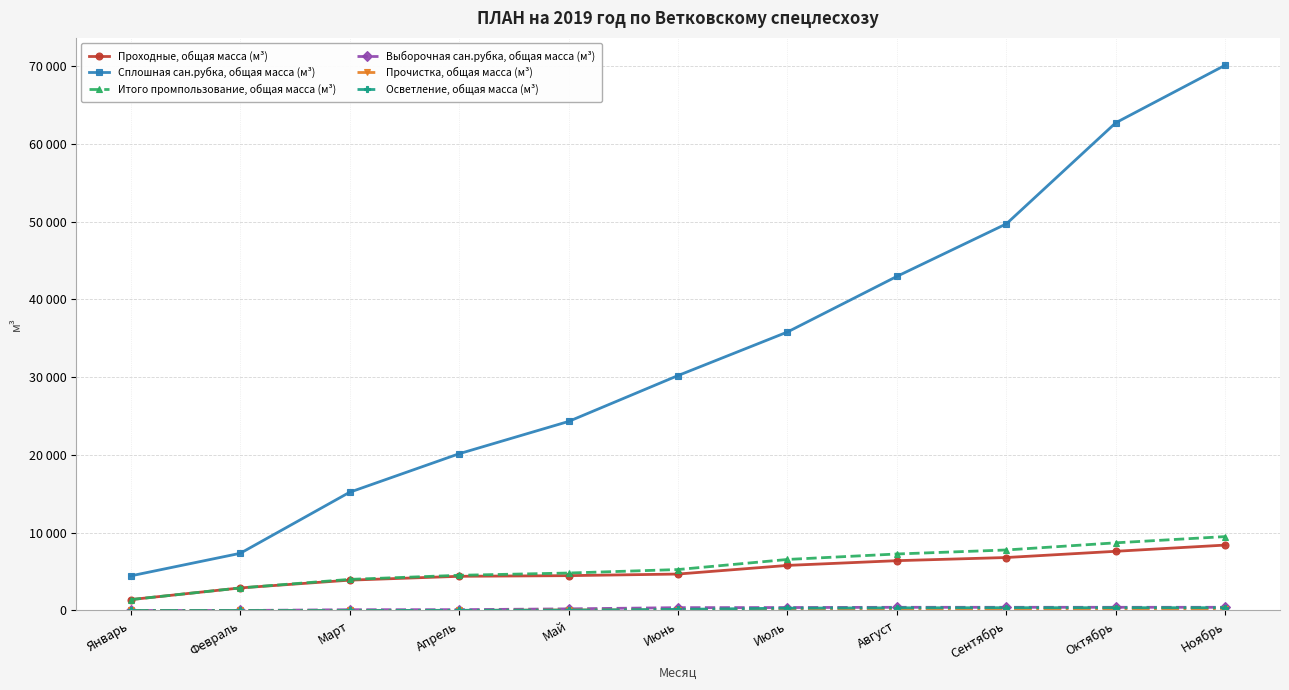

Which category has the highest value across all series?

Ноябрь